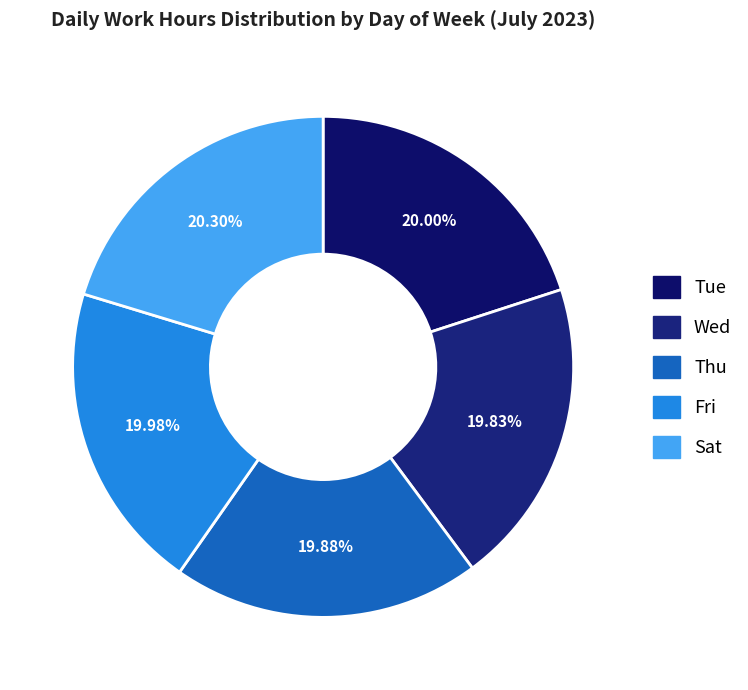

How many segments does this pie chart have?

5